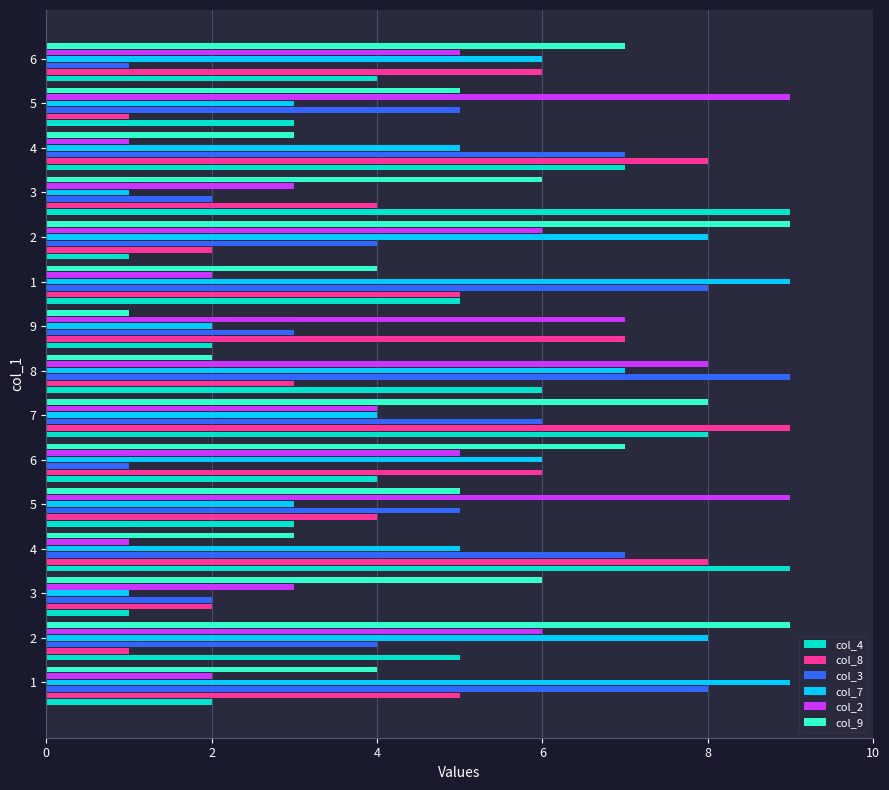

How many distinct data groups are displayed?

6